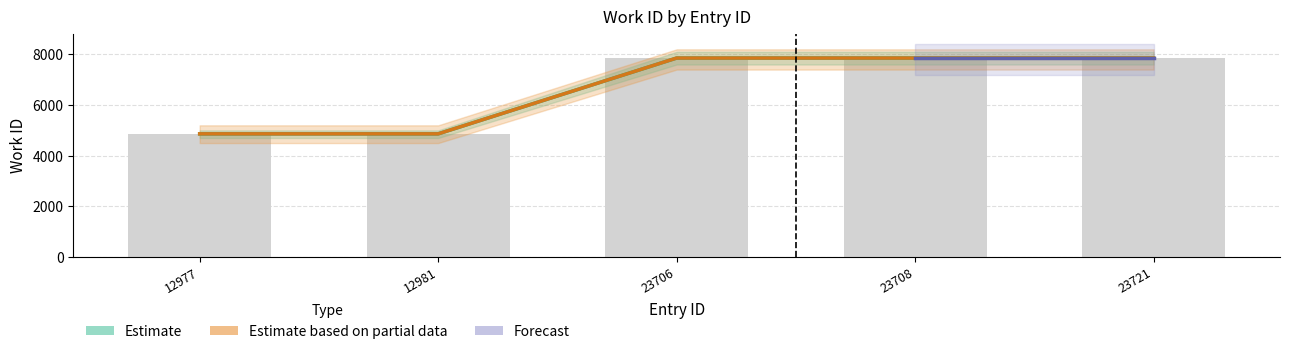

Where is the data nearest to the value 6360?

12977